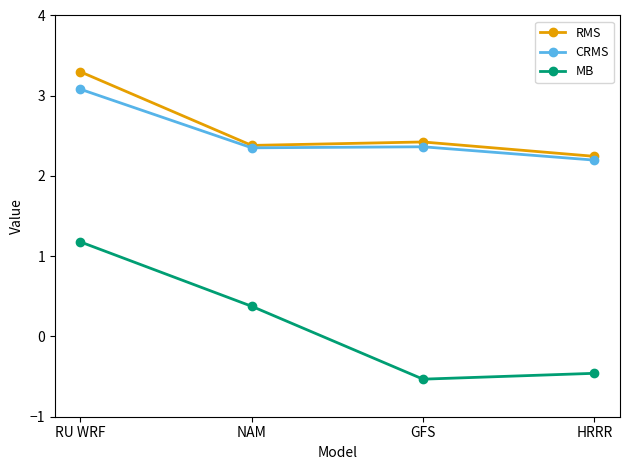

True or false: MB and CRMS intersect in this chart.

False